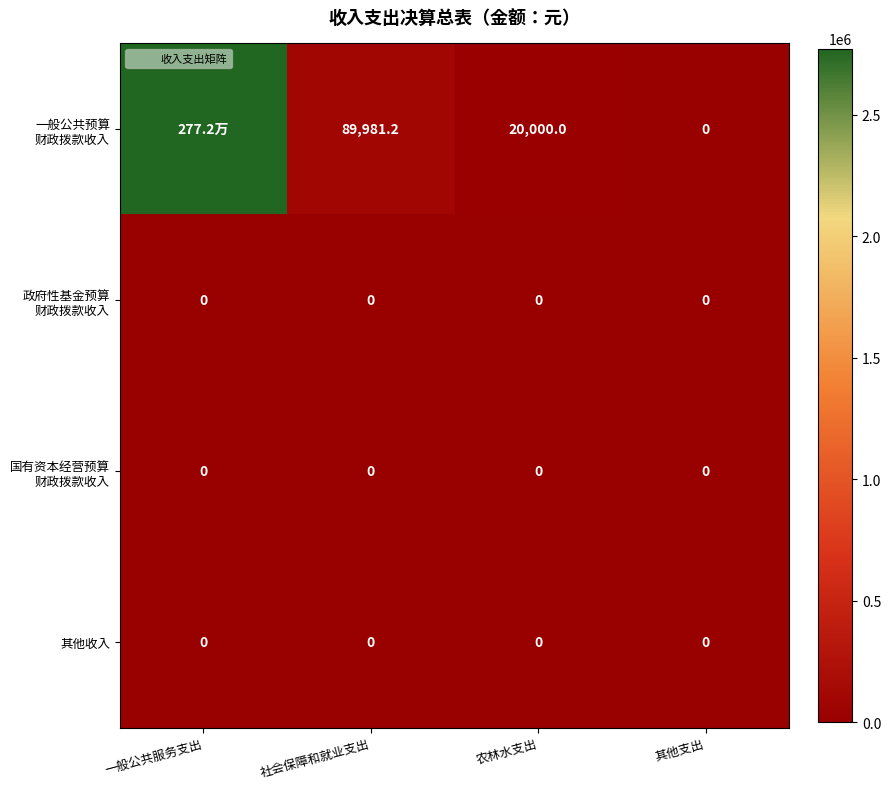

At 社会保障和就业支出, list the series in order from smallest to largest.

政府性基金预算 财政拨款收入, 国有资本经营预算 财政拨款收入, 其他收入, 一般公共预算 财政拨款收入